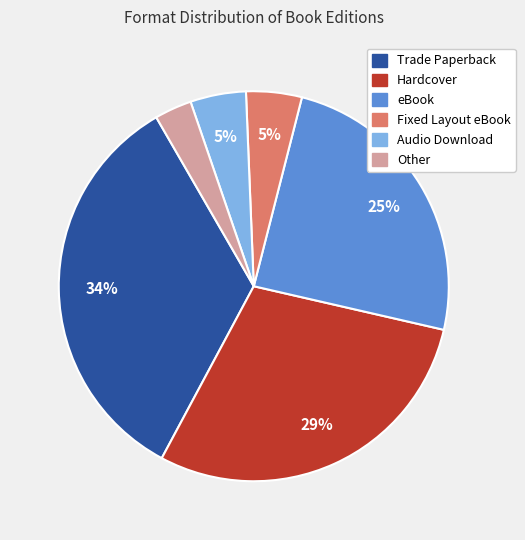

Do Fixed Layout eBook and Audio Download together represent more than half of the pie?

No